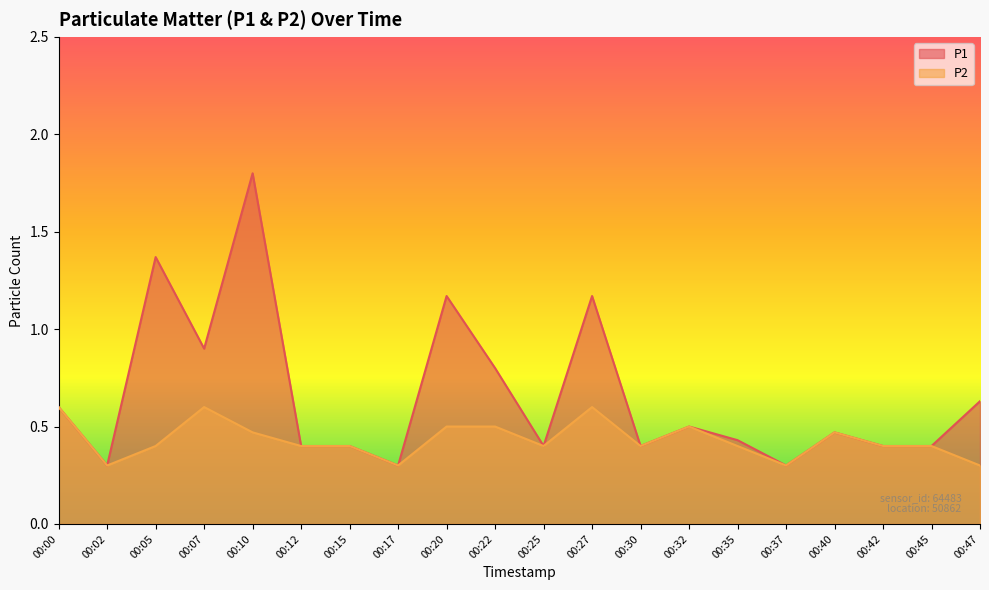

Which has a higher value, 00:45 or 00:20?

00:20